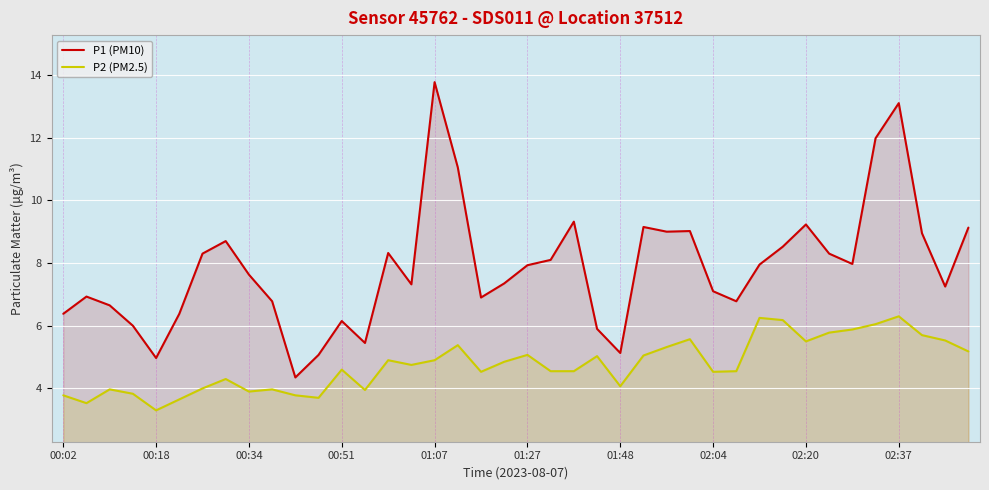

How many interior local peaks does the P2 (PM2.5) series have?

11